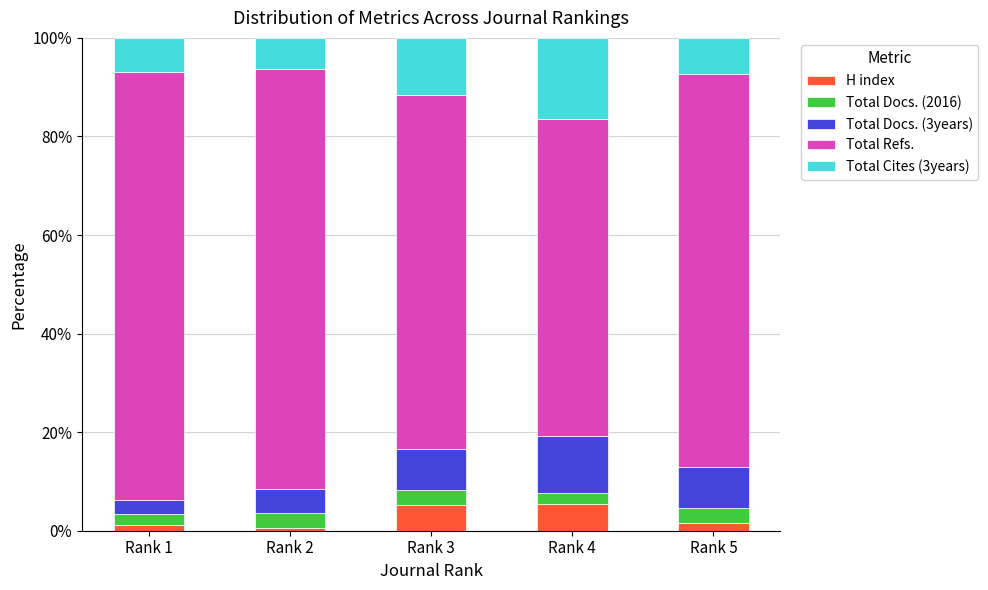

Rank the series at Rank 1 from lowest to highest value.

H index, Total Docs. (2016), Total Docs. (3years), Total Cites (3years), Total Refs.